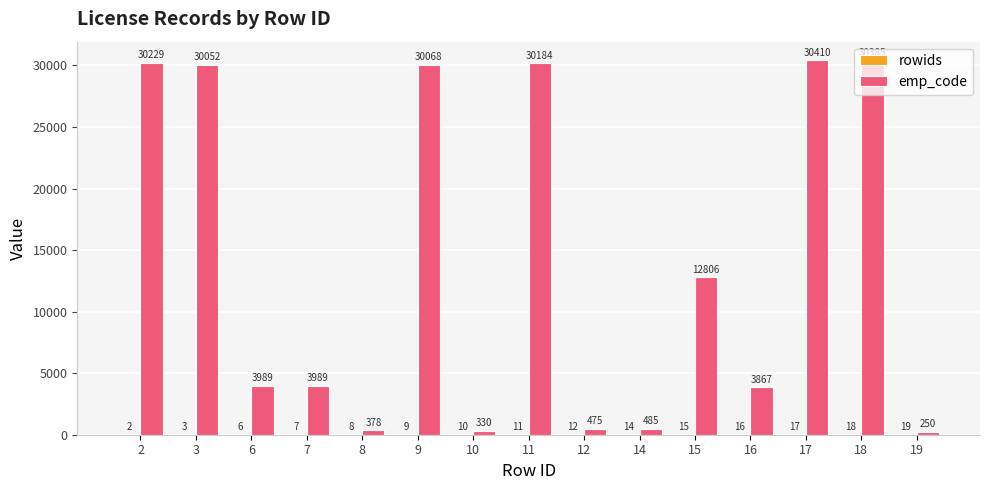

What is the sum of the emp_code values at 18 and 19?

30635